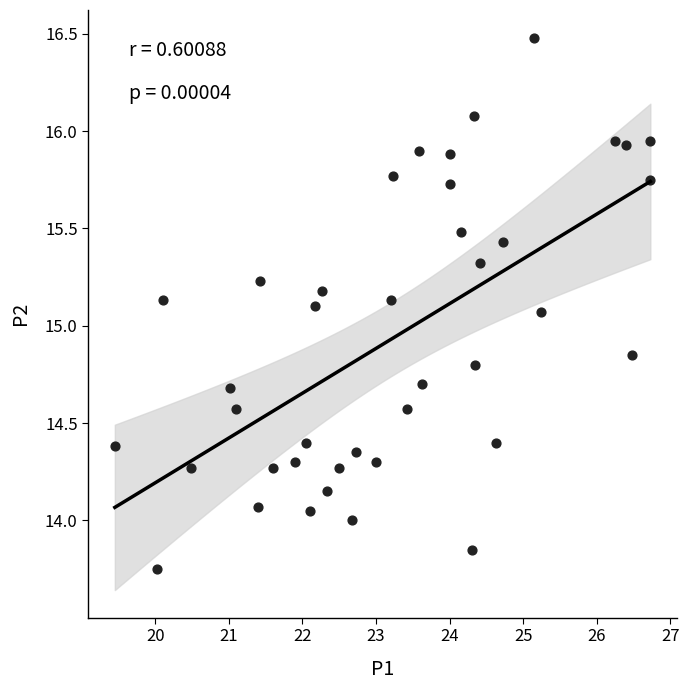

What is the range of Y values (max minus min)?

2.7